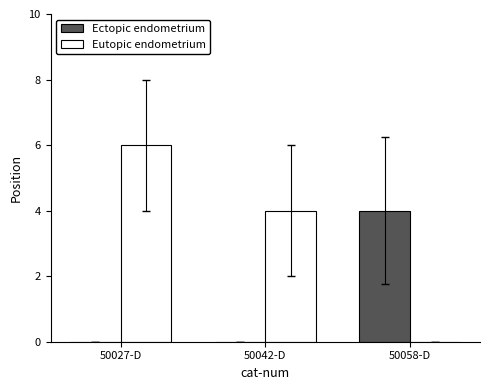

What is the greatest value displayed?

6